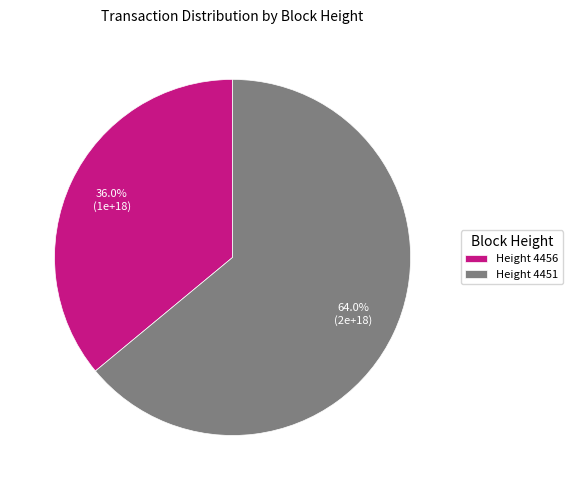

Rank the categories by value from lowest to highest.

Height 4456, Height 4451